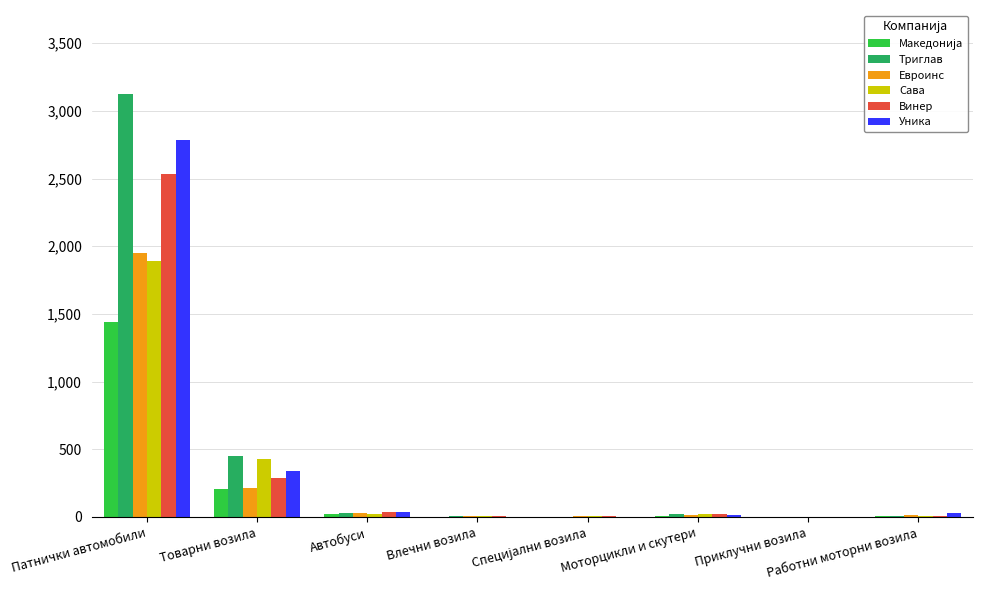

What is the maximum value shown in the chart?

3121